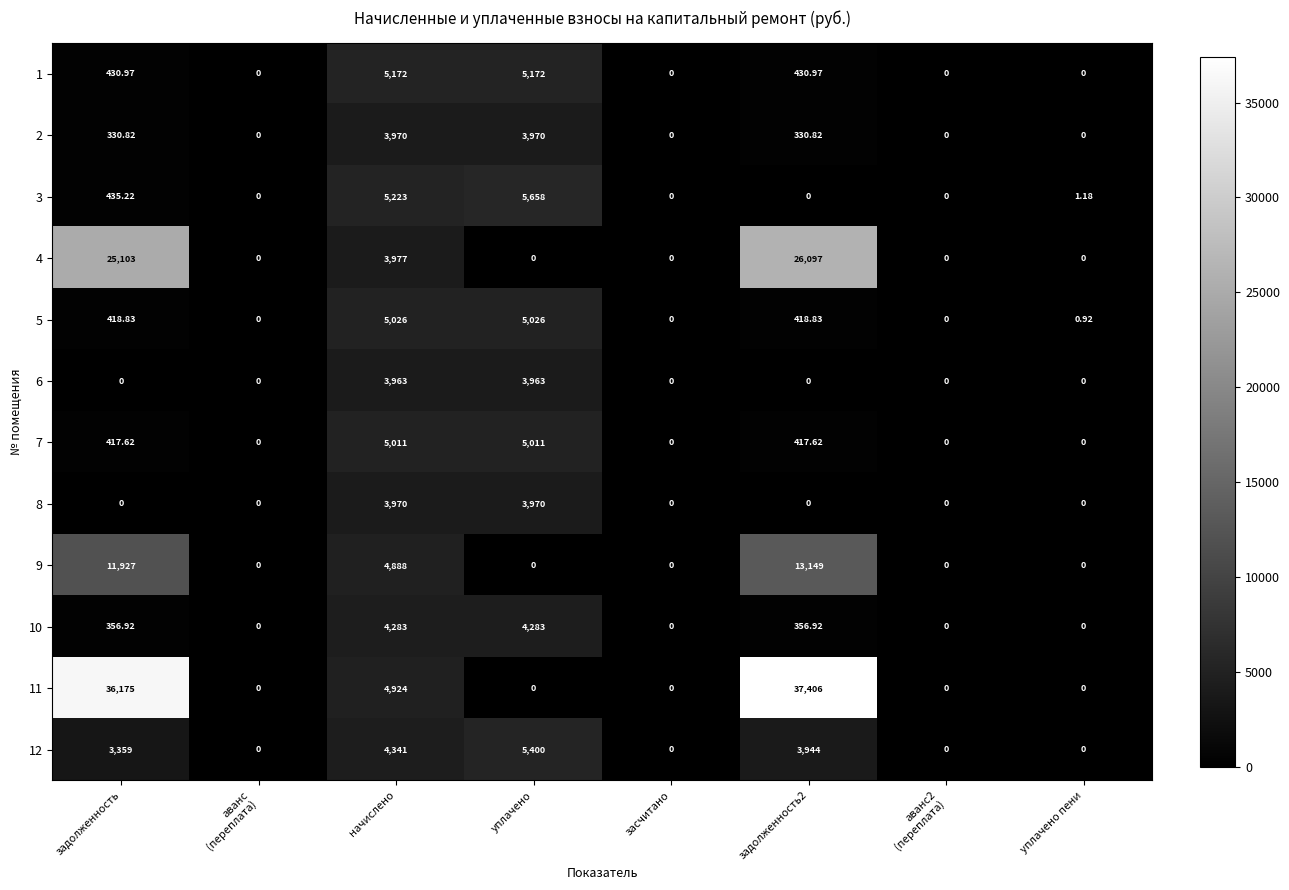

Where is 11 nearest to the value 18703?

начислено